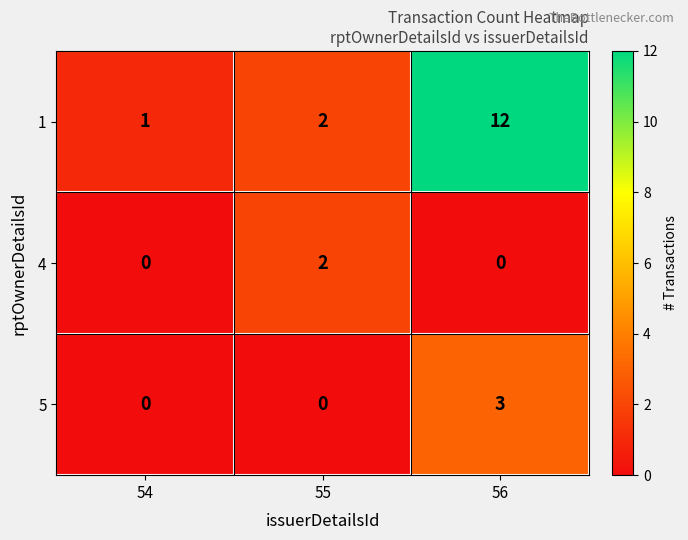

What is the maximum value for 5?

3